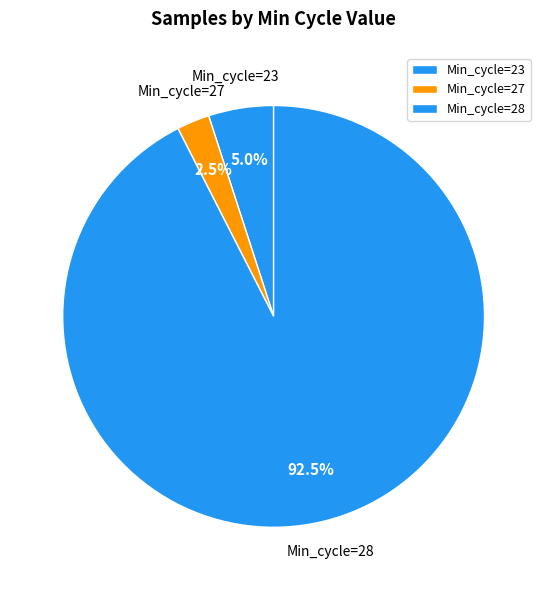

Approximately how many times larger is the value at Min_cycle=23 compared to Min_cycle=27?

2.0